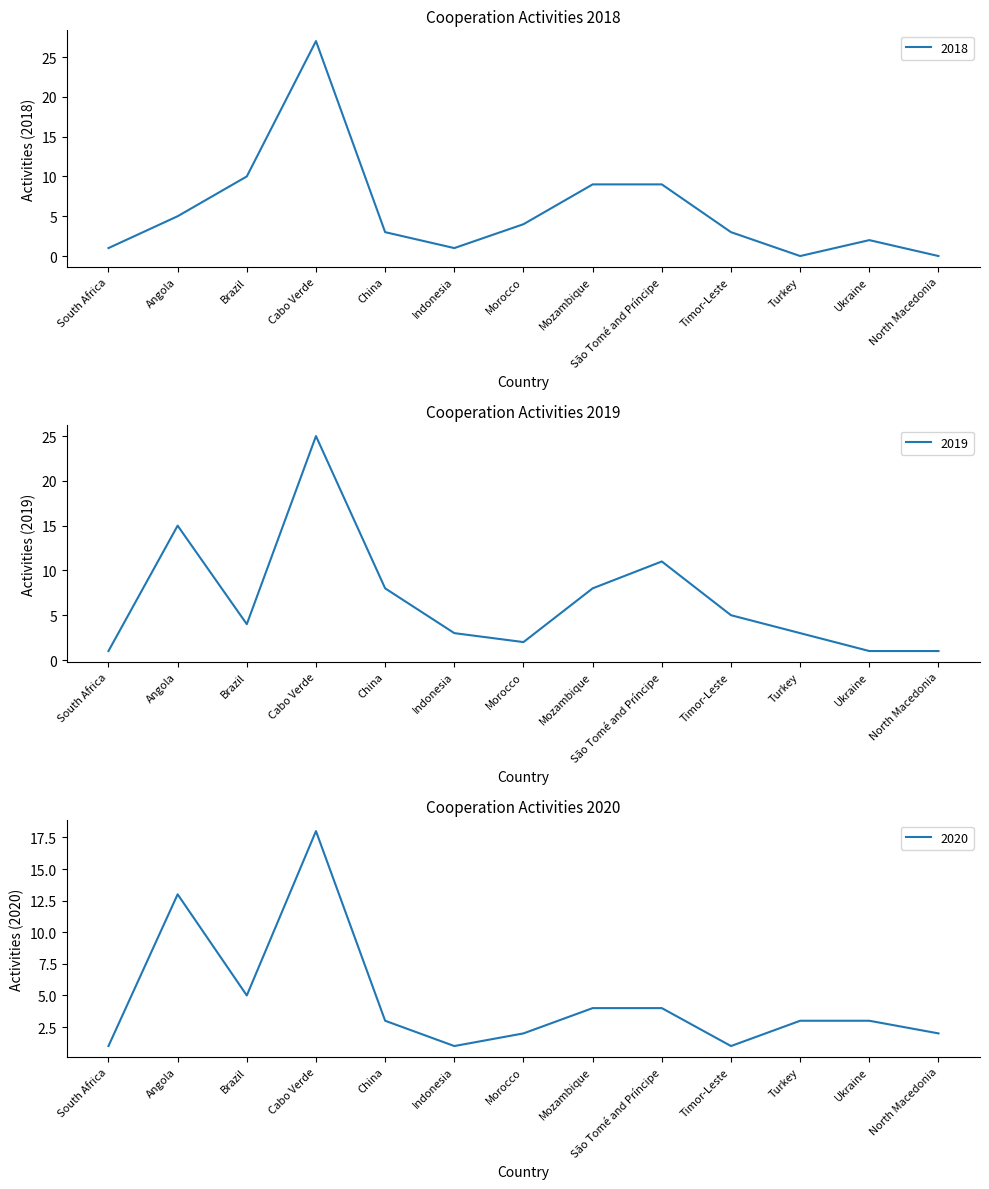

True or false: 2020 has more than 2 points higher than both neighbors.

False